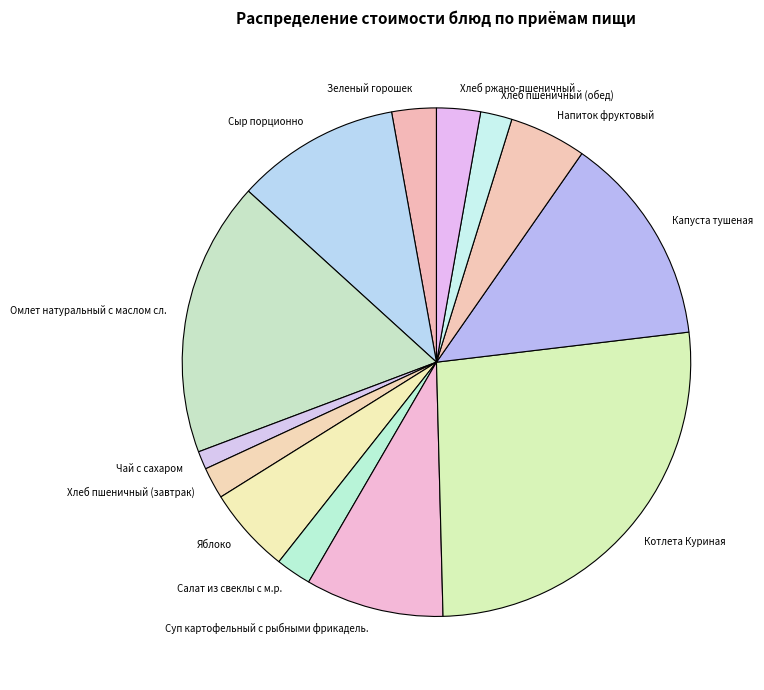

Is there a majority slice in this chart?

No